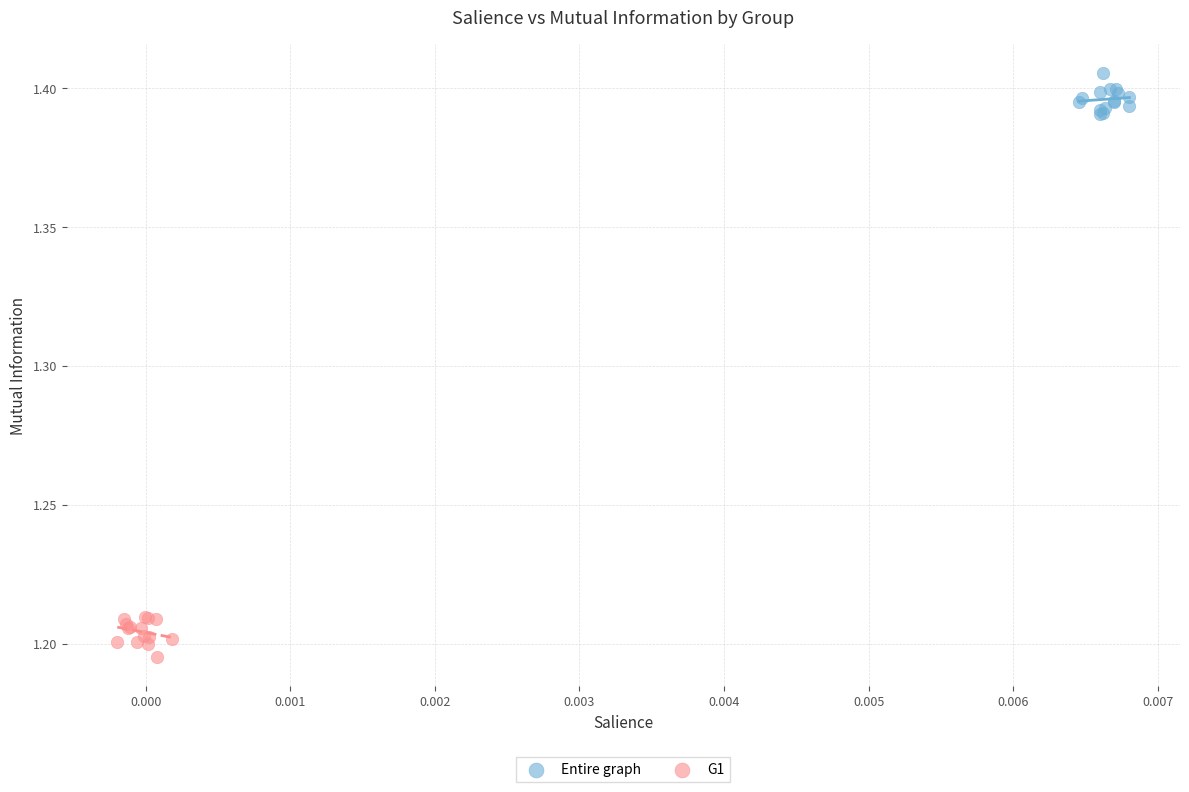

Which series contains the highest Y value?

Entire graph